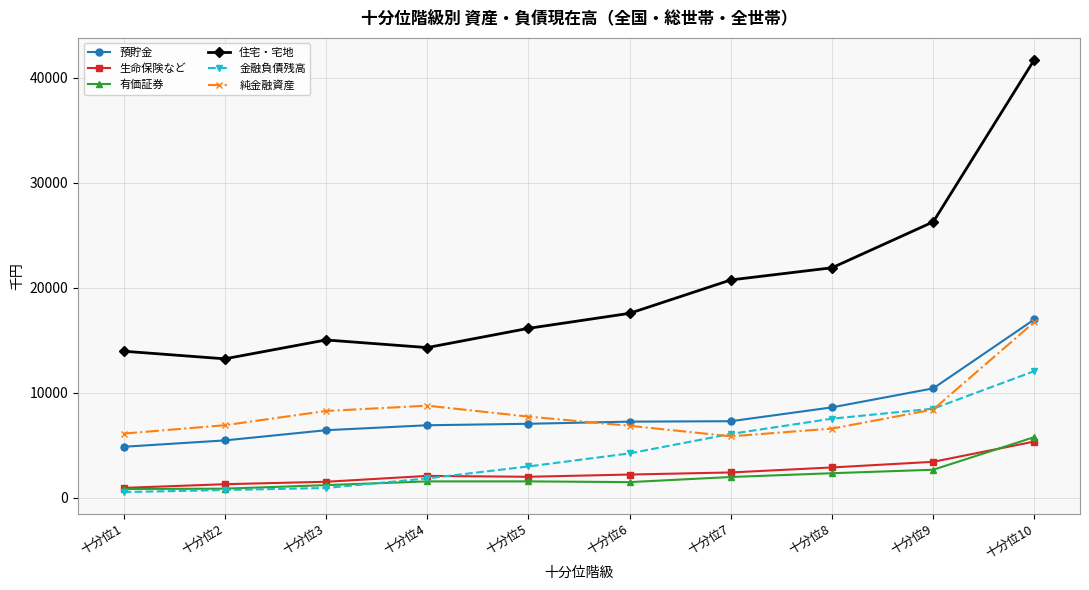

How many lines are shown in the chart?

6